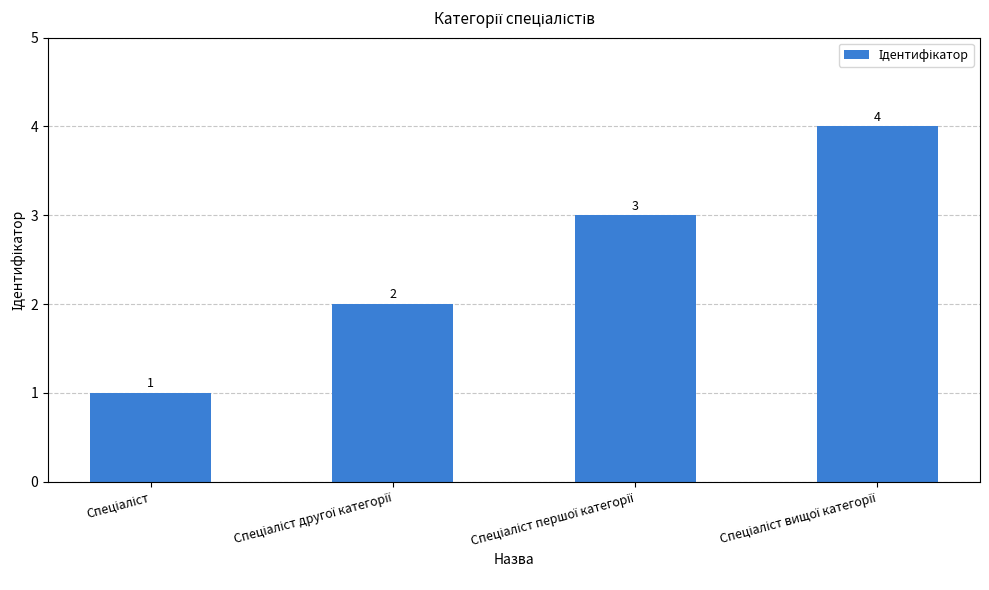

What is the maximum value shown in the chart?

4